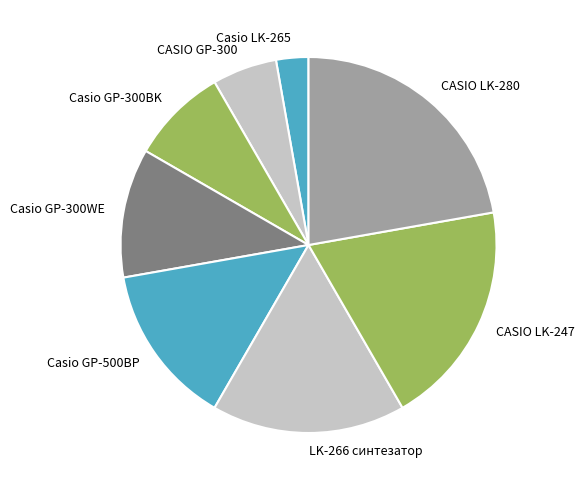

True or false: Casio GP-500BP accounts for 14% of the total.

True